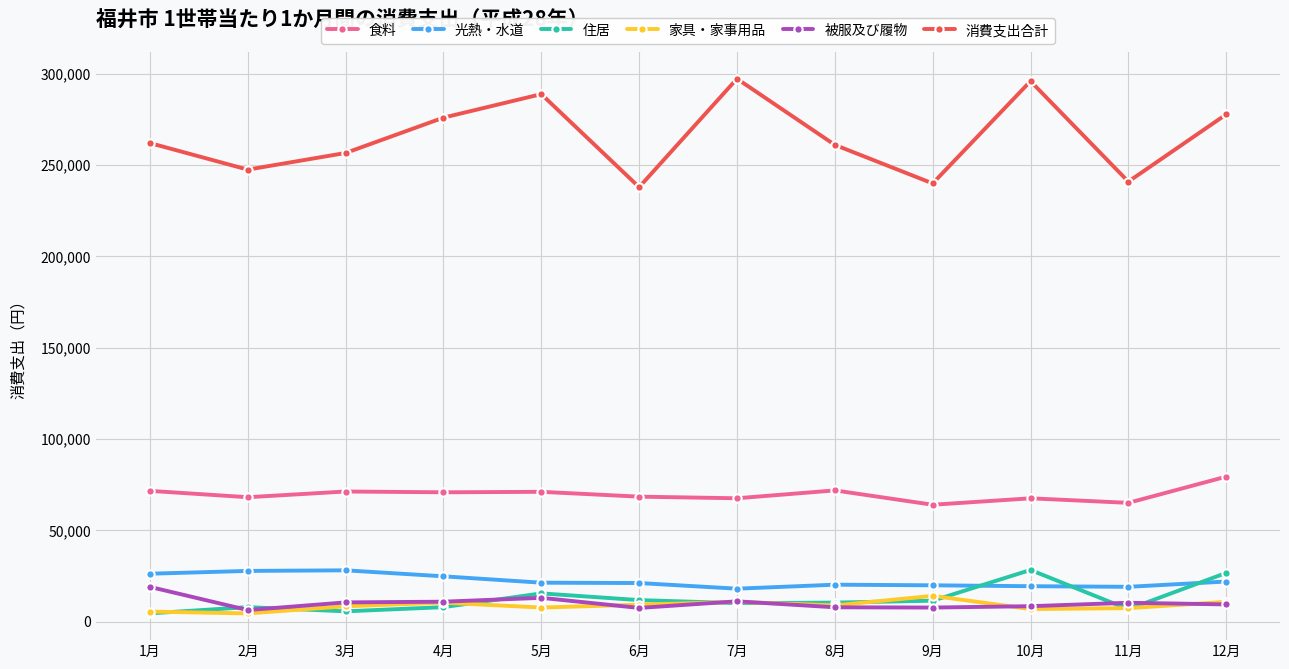

Is the value of 食料 at 4月 greater than the value of 消費支出合計 at 12月?

No